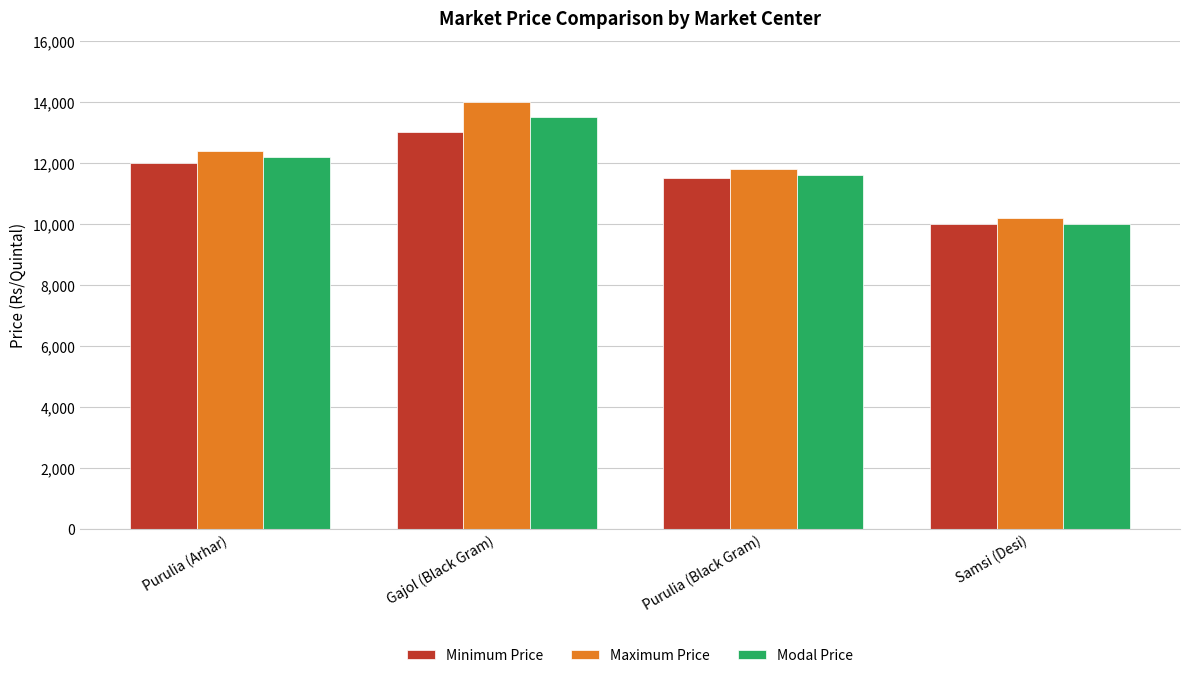

What is the value of the Modal Price bar at the 2nd from the left?

13500